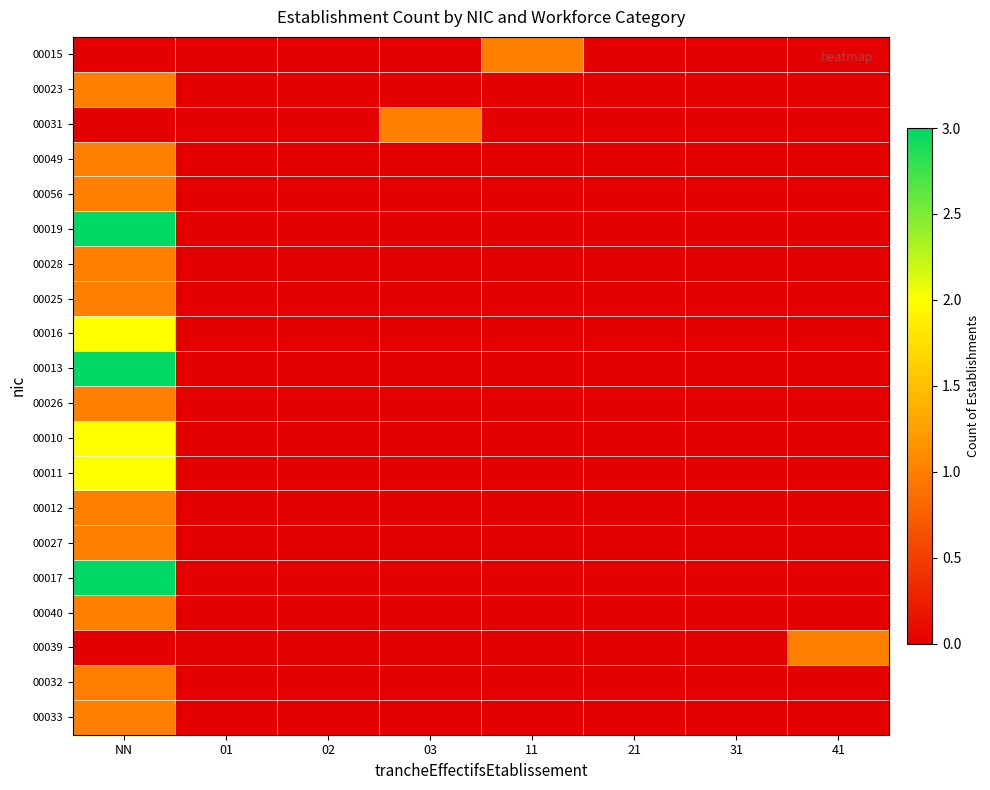

What is the difference between the maximum and minimum values in the 00027 series?

1